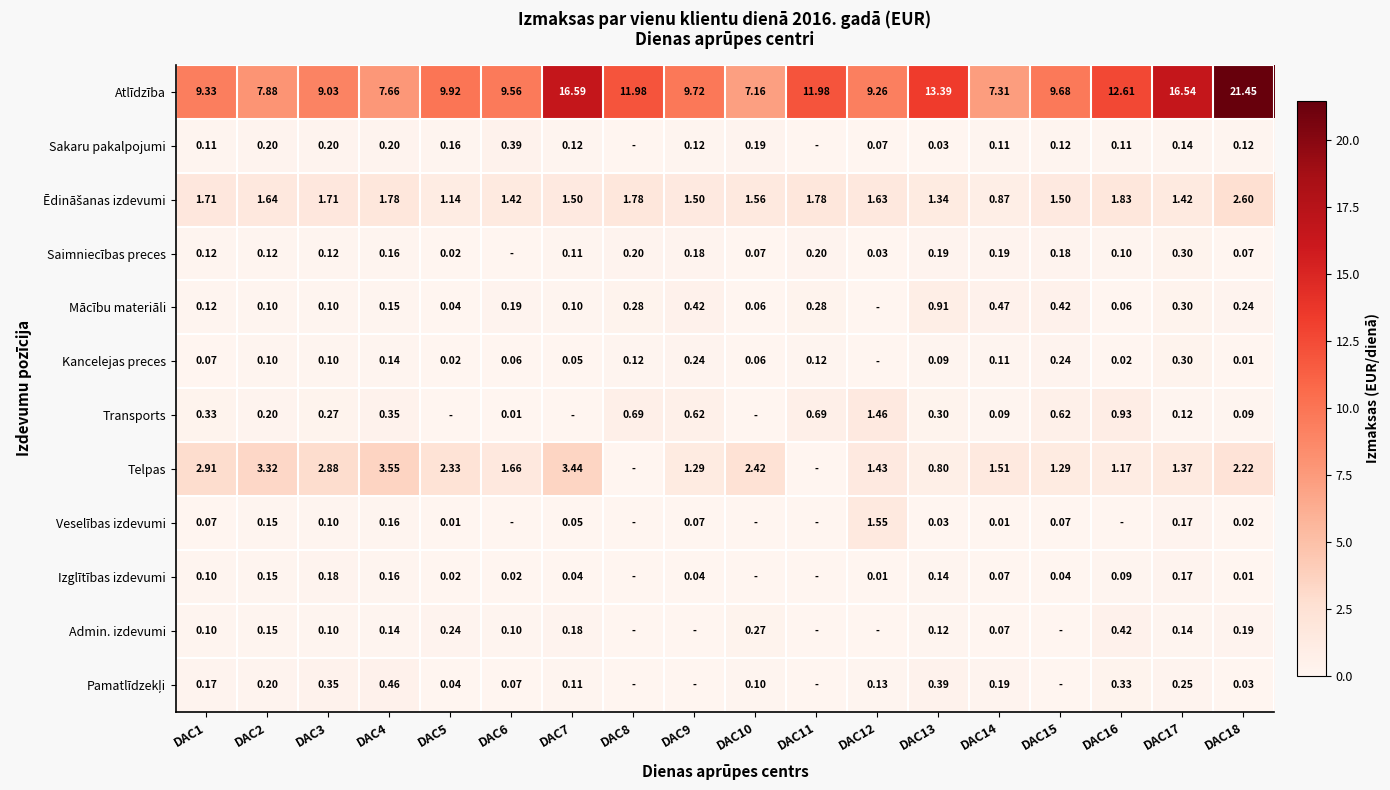

Is the value of Transports at DAC6 greater than the value of Telpas at DAC2?

No